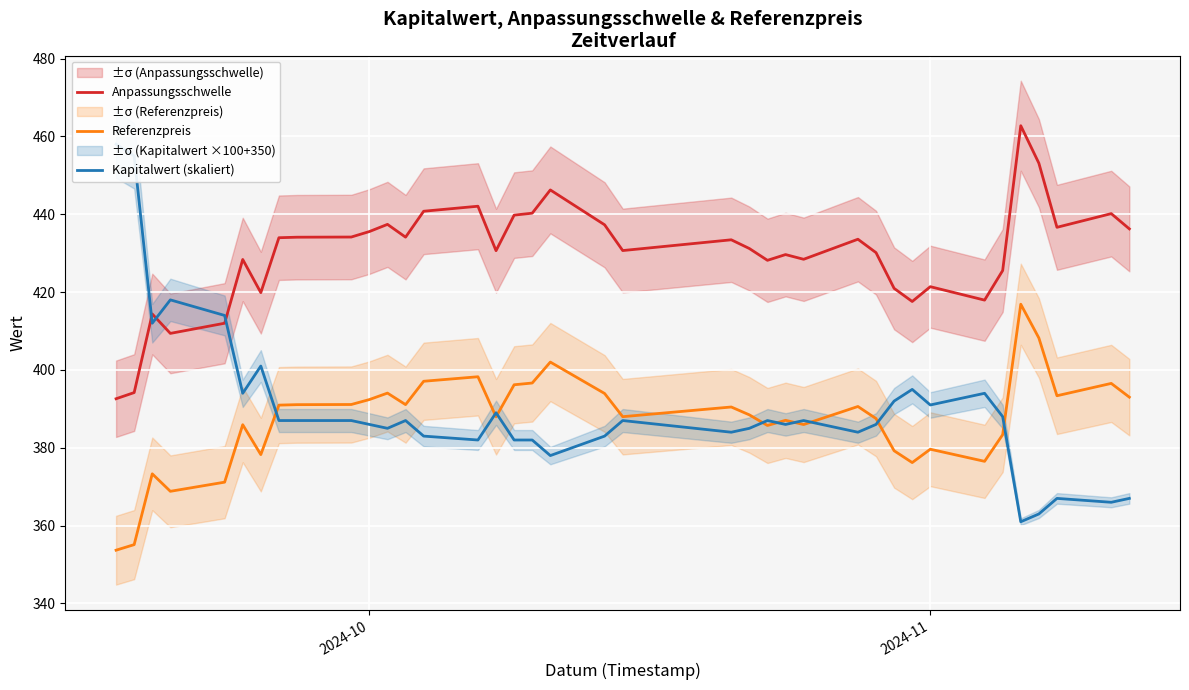

True or false: Referenzpreis and Anpassungsschwelle cross at least once.

False